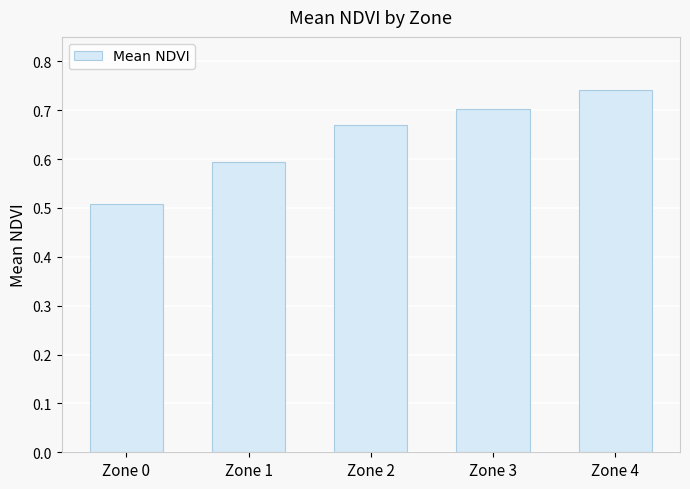

Are the bars grouped side by side (vs. stacked)?

No